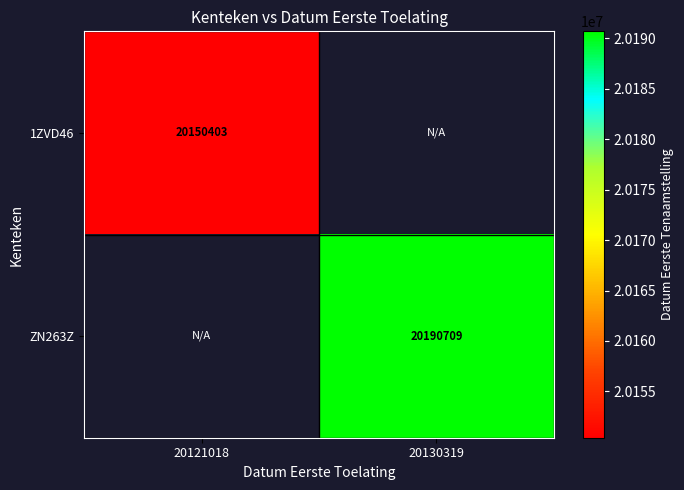

The value of ZN263Z at 20130319 is 7377265. True or false?

False